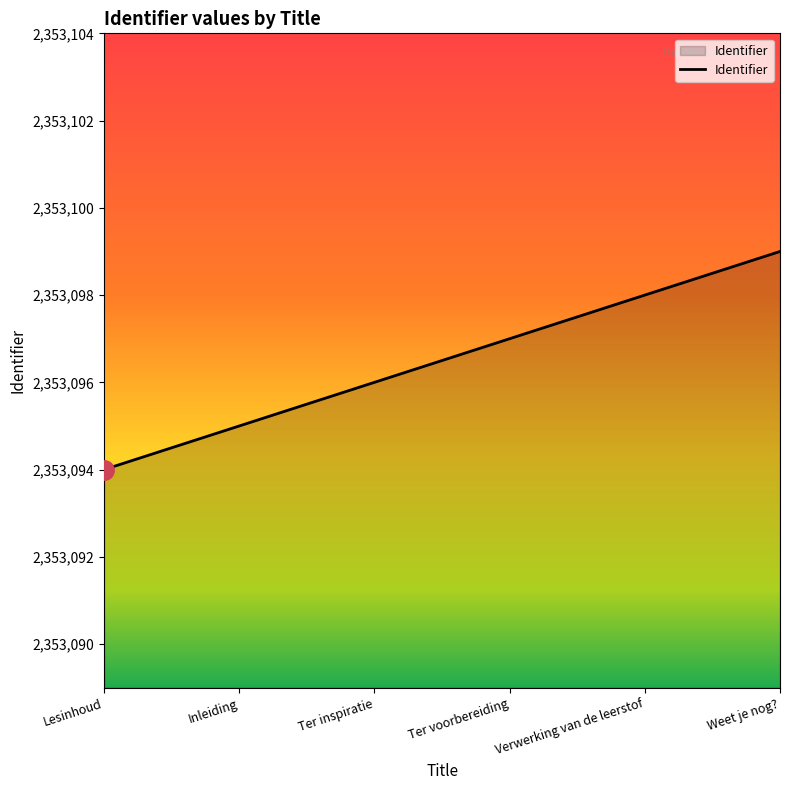

What is the sum of all values?

14118579